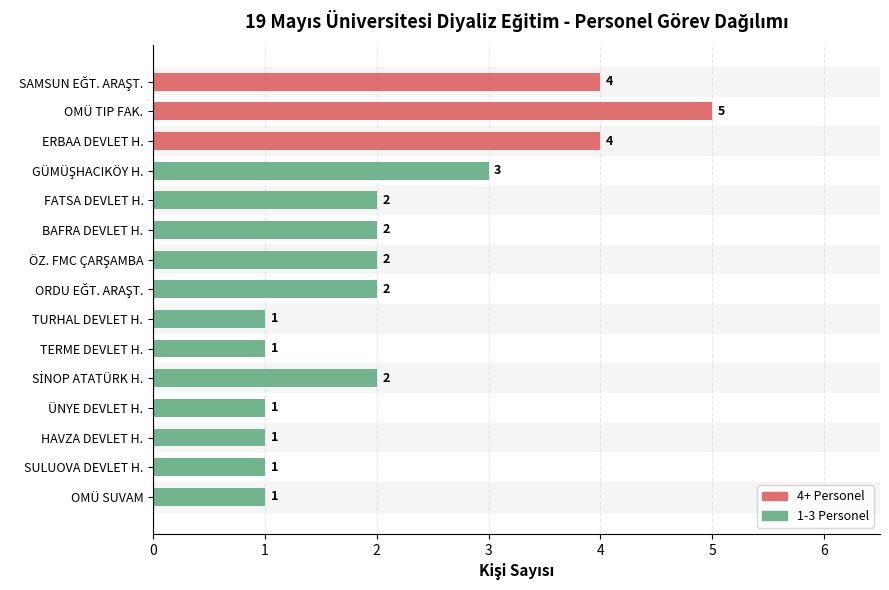

The value at SULUOVA DEVLET H. is 1. True or false?

True